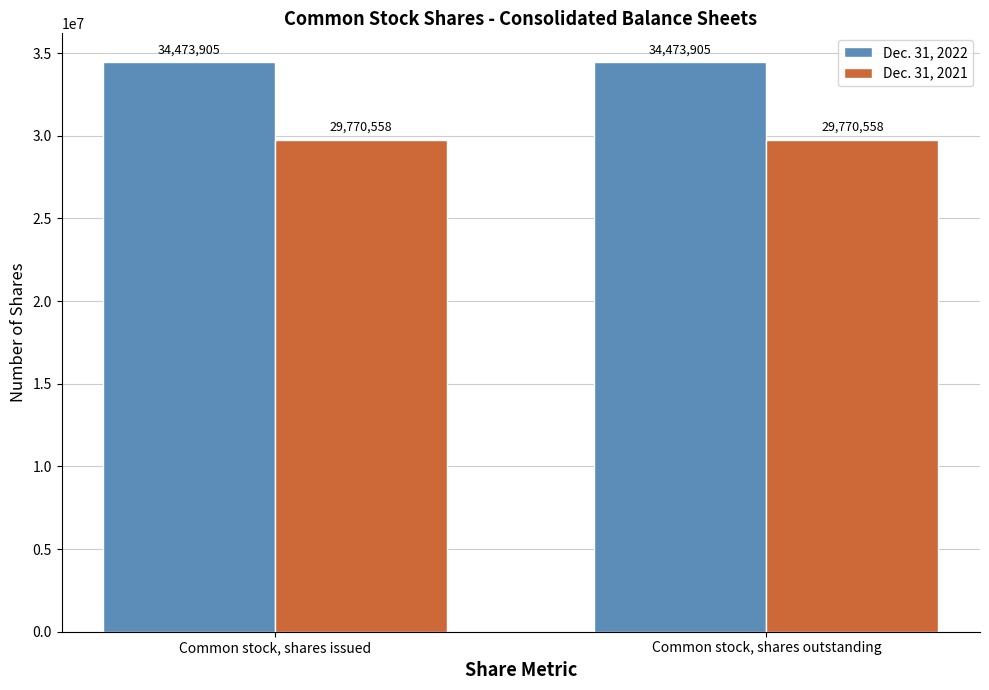

Reading left to right, extract all data points from this chart.

Dec. 31, 2022: 34473905	34473905
Dec. 31, 2021: 29770558	29770558